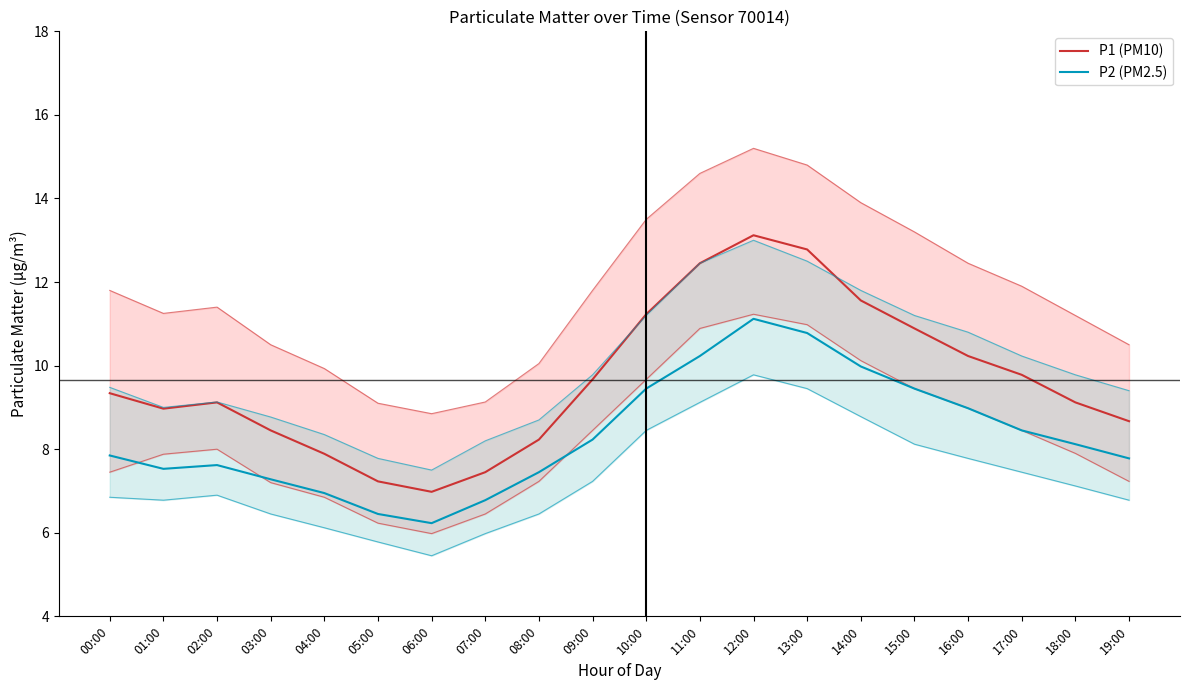

Reading right to left, what are all the values shown in this chart?

P1 (PM10): 8.7	9.1	9.8	10.2	10.9	11.6	12.8	13.1	12.4	11.2	9.7	8.2	7.5	7.0	7.2	7.9	8.4	9.1	9.0	9.3
P2 (PM2.5): 7.8	8.1	8.4	9.0	9.4	10.0	10.8	11.1	10.2	9.4	8.2	7.5	6.8	6.2	6.5	7.0	7.3	7.6	7.5	7.8